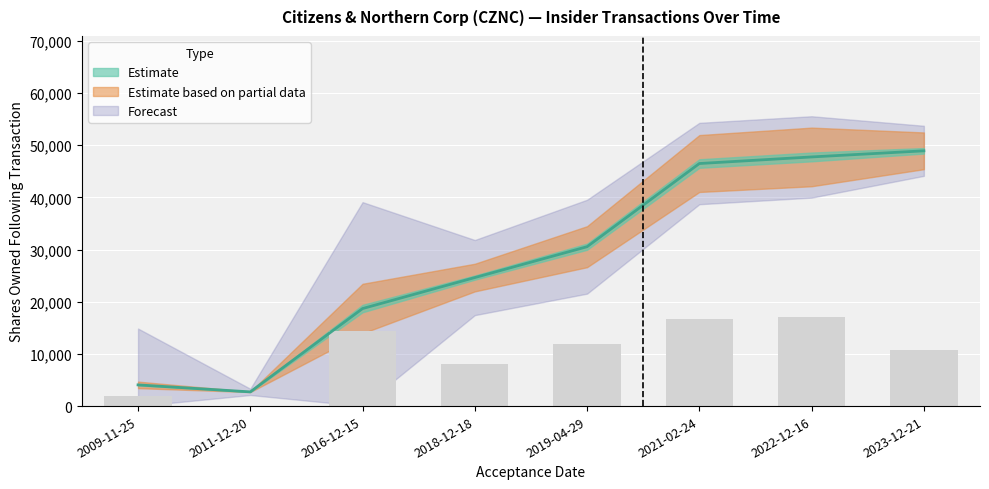

Is it true that sharesOwnedFollowingTransaction equals 74358.0 at 2021-02-24?

False